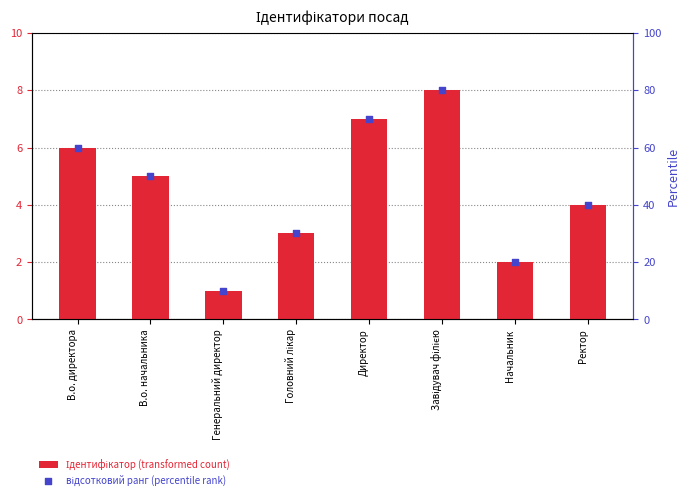

Which series has the largest Y range (max minus min)?

відсотковий ранг